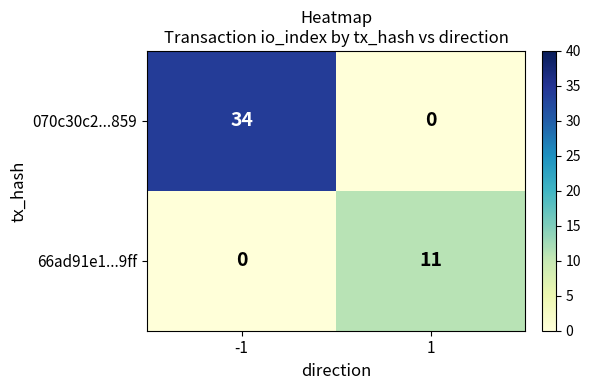

At which category is the sum across all series the highest?

-1